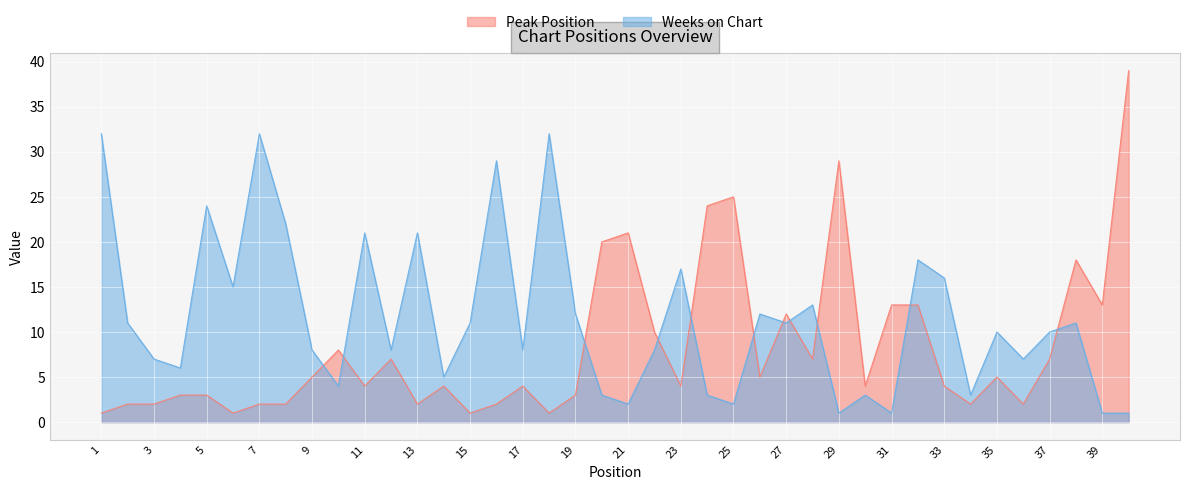

How many times do Weeks on Chart and Peak Position cross each other?

11